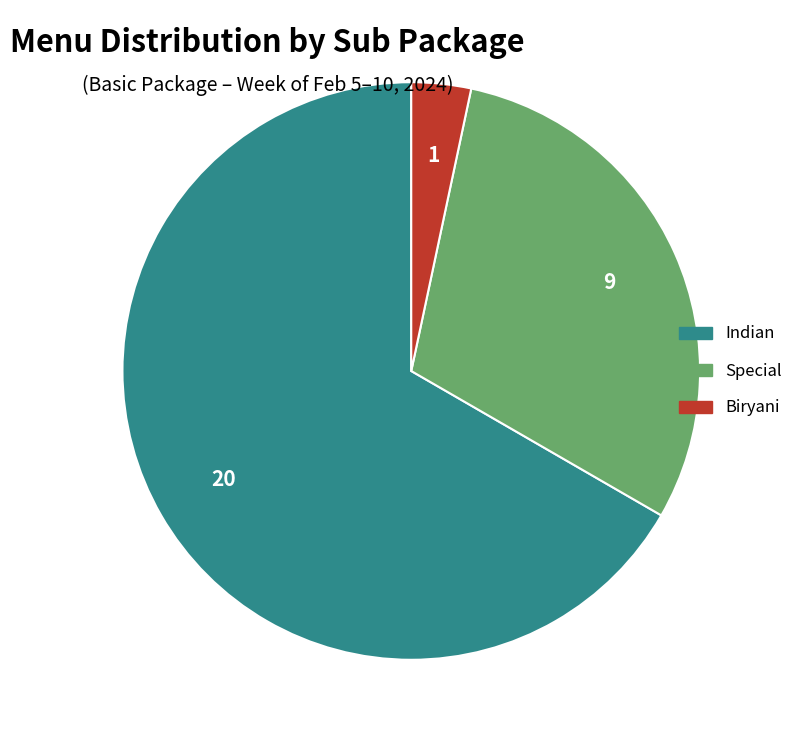

Which slice is the largest?

Indian